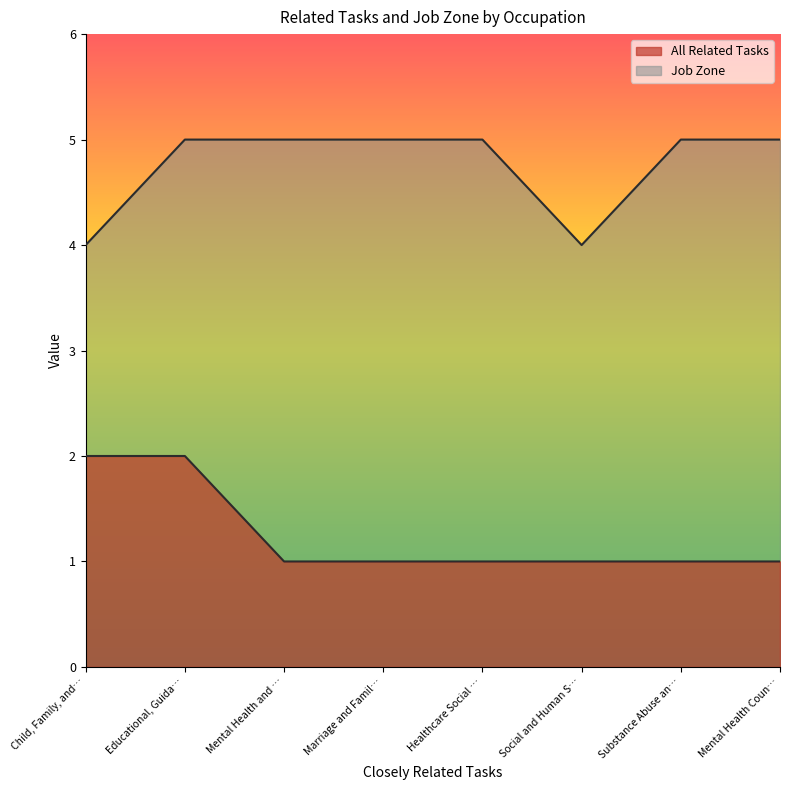

True or false: Job Zone and All Related Tasks intersect in this chart.

False